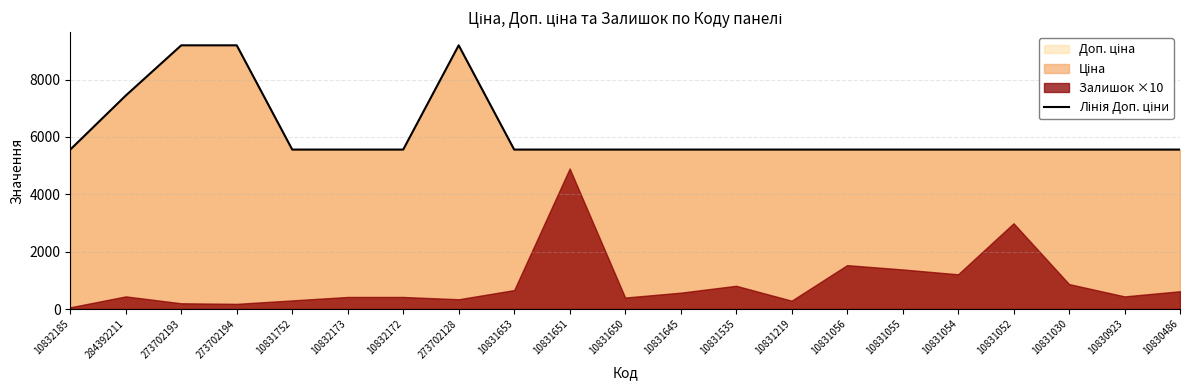

Reading left to right, transcribe all the data shown in this chart.

10832185=5560.3	284392211=7444.6	273702193=9196.3	273702194=9196.3	10831752=5560.3	10832173=5560.3	10832172=5560.3	273702128=9196.3	10831653=5560.3	10831651=5560.3	10831650=5560.3	10831645=5560.3	10831535=5560.3	10831219=5560.3	10831056=5560.3	10831055=5560.3	10831054=5560.3	10831052=5560.3	10831030=5560.3	10830923=5560.3	10830486=5560.3